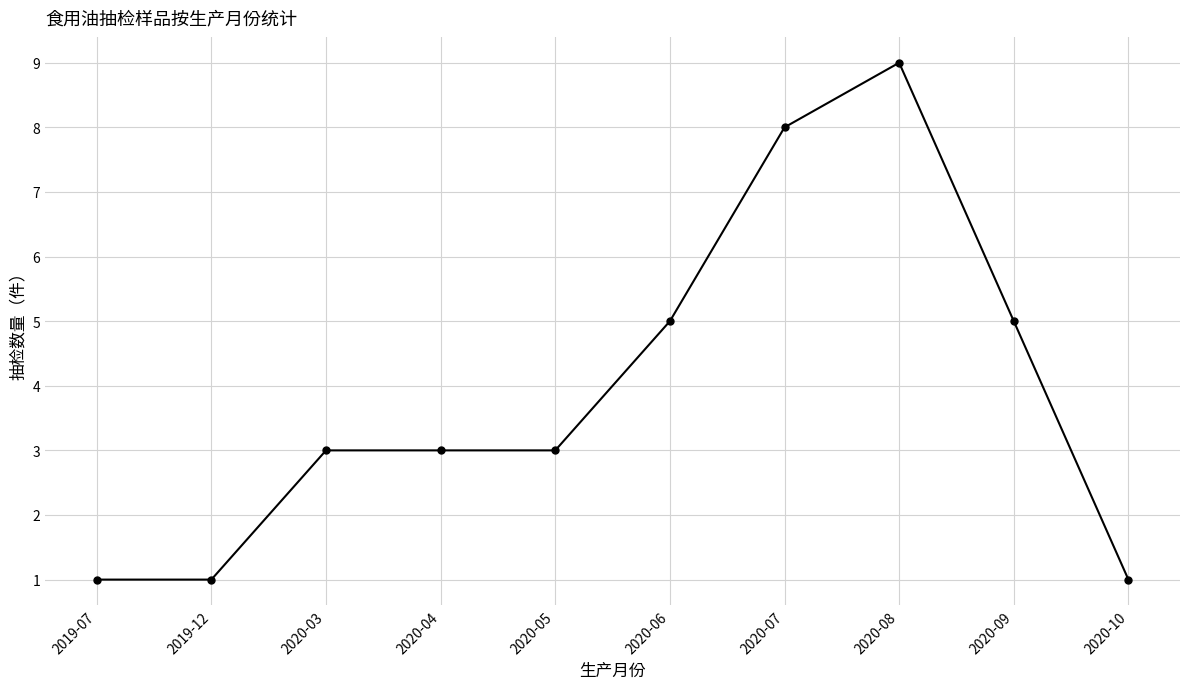

True or false: there are more than 2 points higher than both neighbors.

False